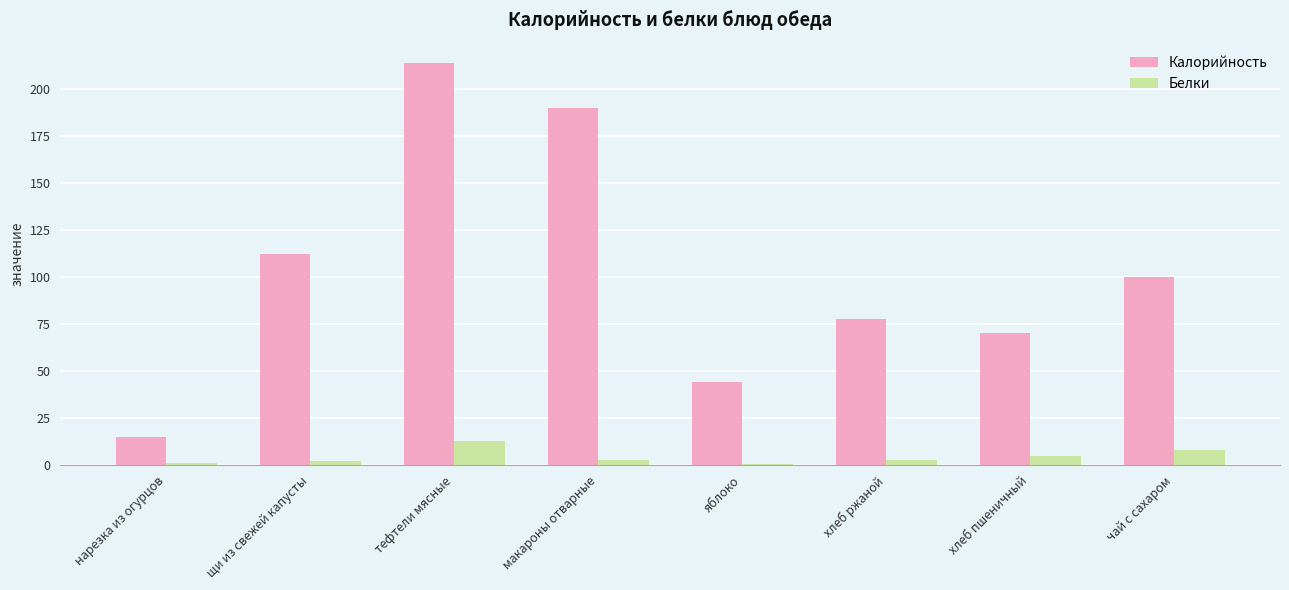

What is the total value across all series at хлеб ржаной?

80.0